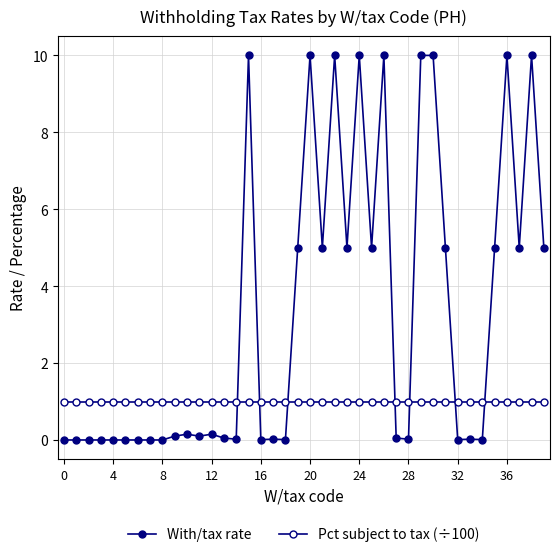

How many series are shown in this chart?

2